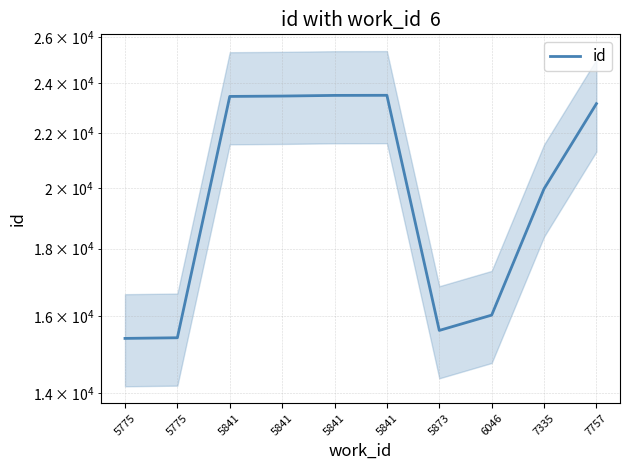

What is the maximum value shown in the chart?

23510